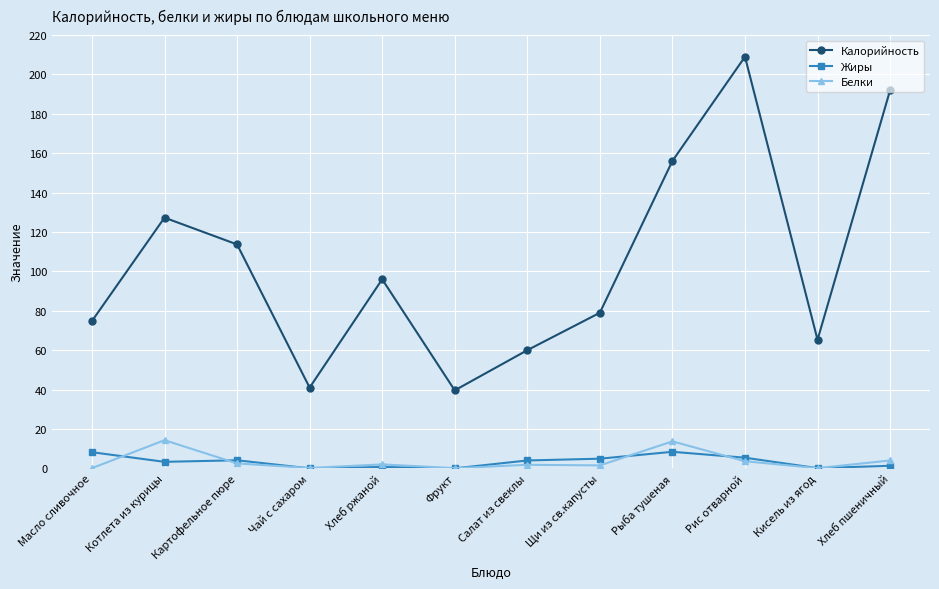

Is this an area chart (filled region under the line)?

No